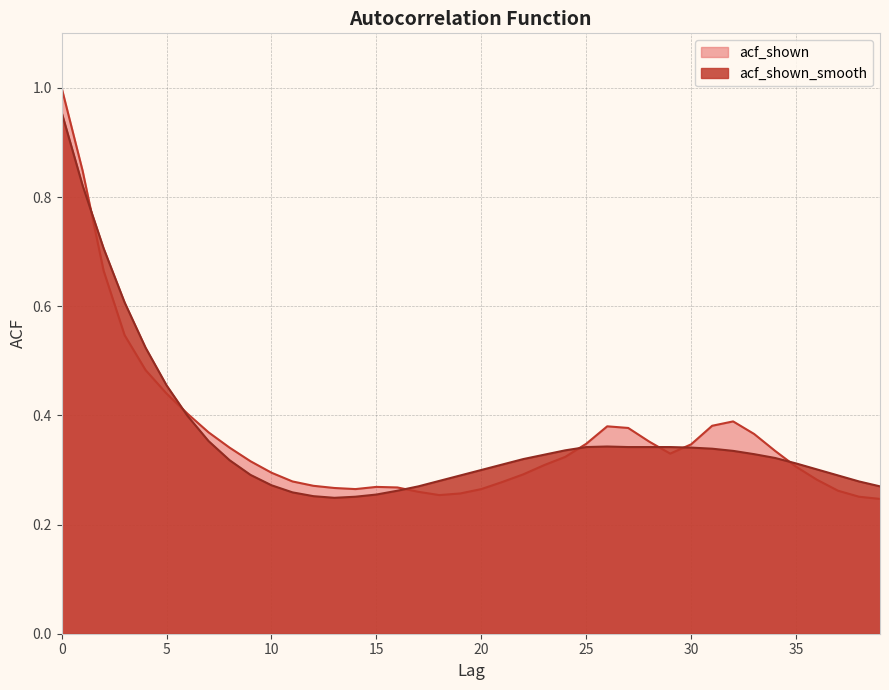

What is the minimum value shown in the chart?

0.2